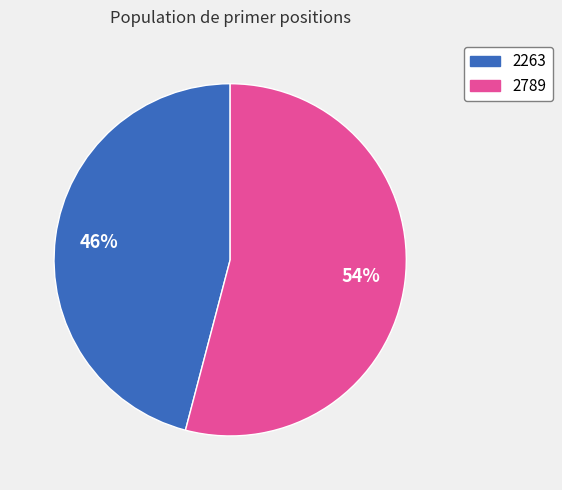

The 2263 slice represents 34% of the pie. True or false?

False